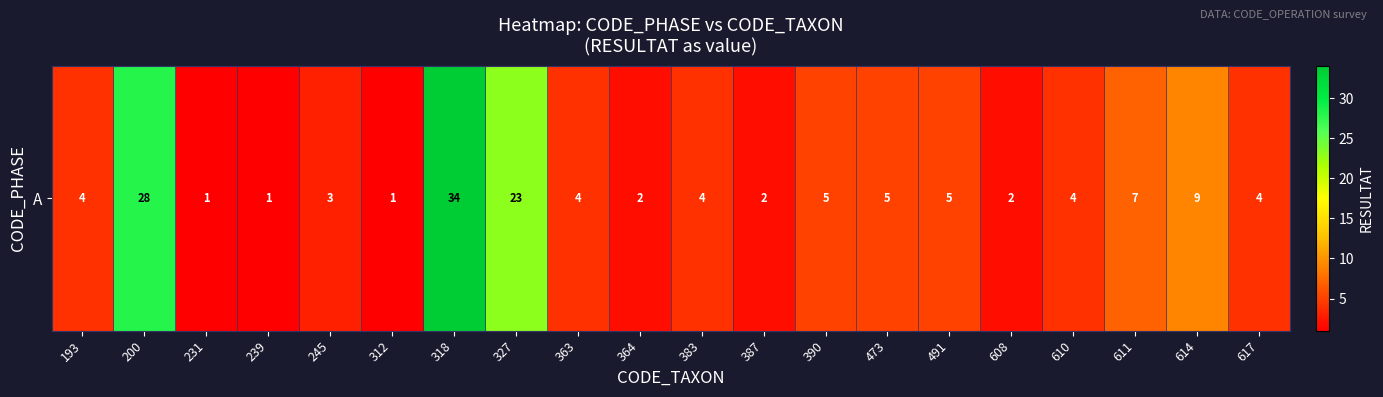

Rank the categories by value from highest to lowest.

318, 200, 327, 614, 611, 390, 473, 491, 193, 363, 383, 610, 617, 245, 364, 387, 608, 231, 239, 312